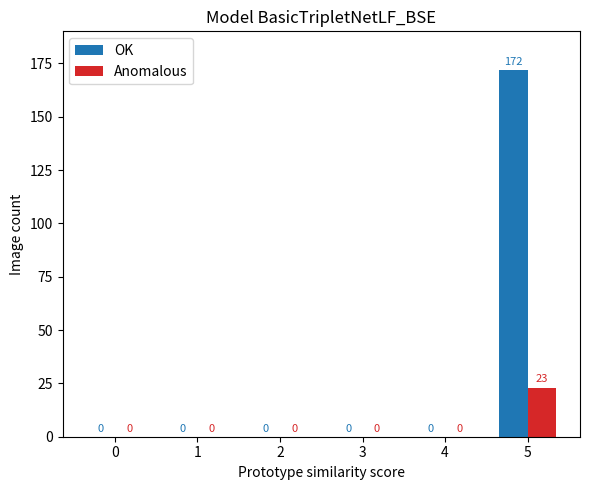

At which category is the sum across all series the highest?

5